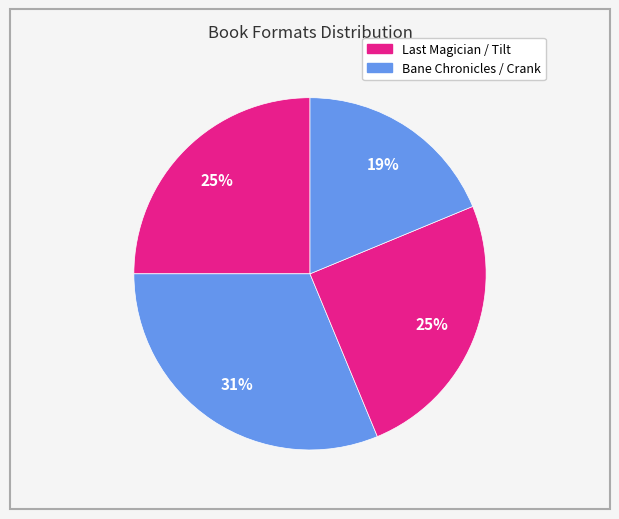

How many slices are in this pie chart?

4